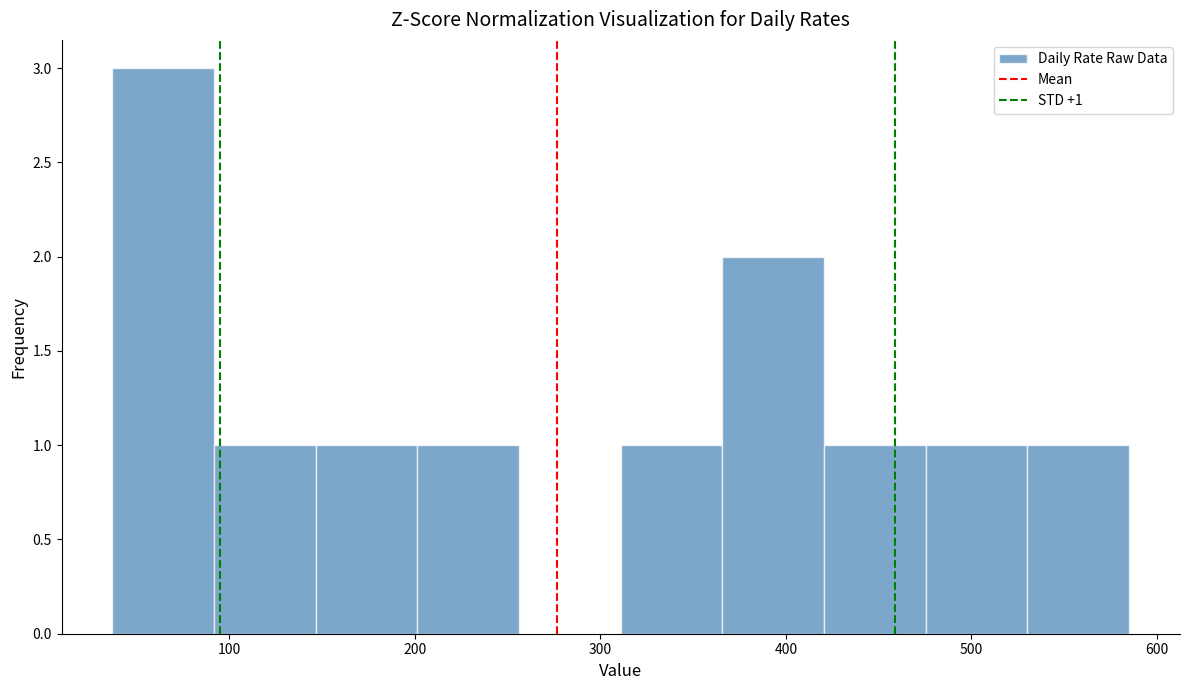

Over which range of the x-axis is the bar tallest?

40 to 90